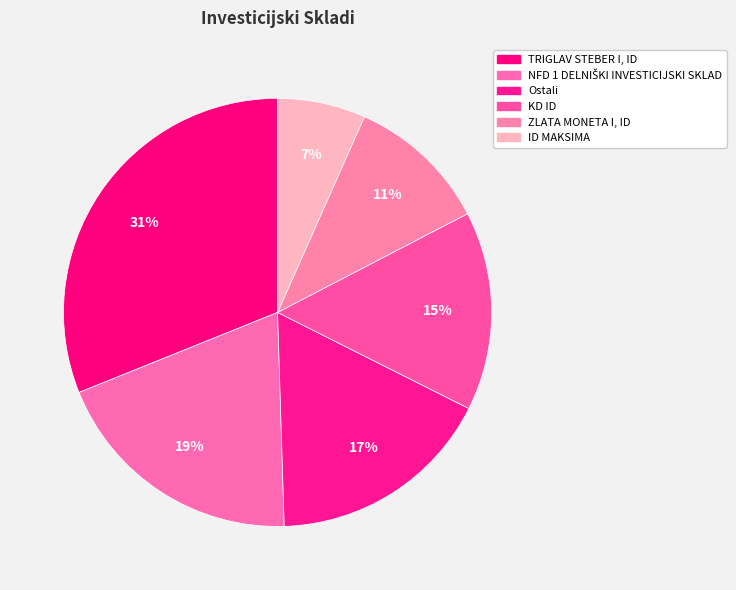

Is the sum of TRIGLAV STEBER I, ID and KD ID greater than half?

No